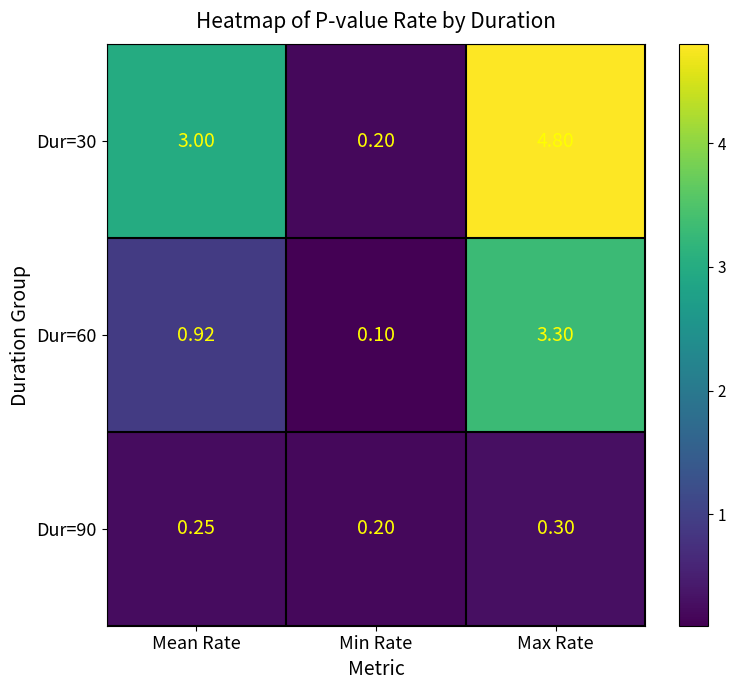

At which category is the sum across all series the highest?

Max Rate